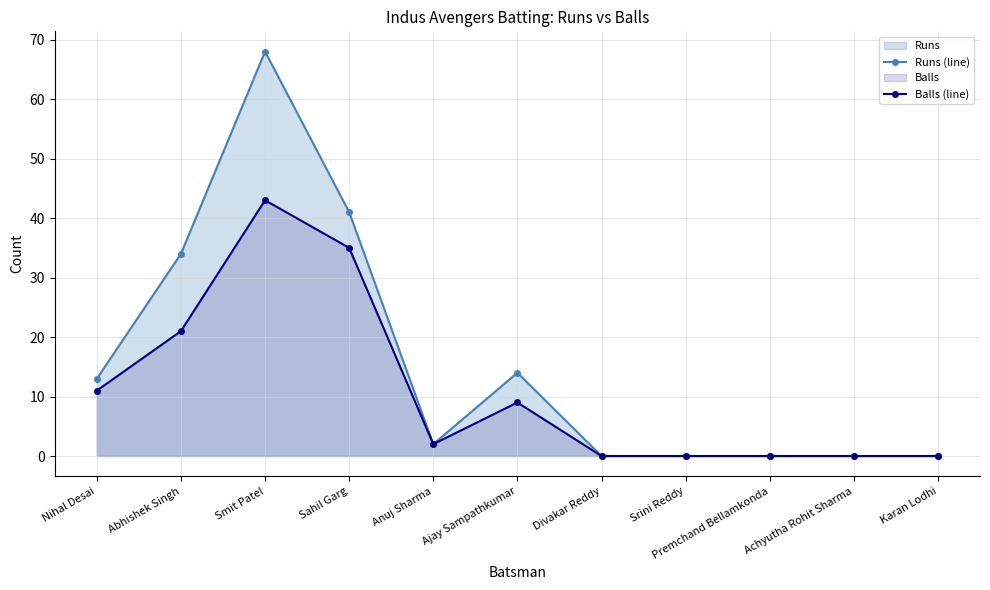

What is the value of the Runs (line) point at the 1st from the left?

13